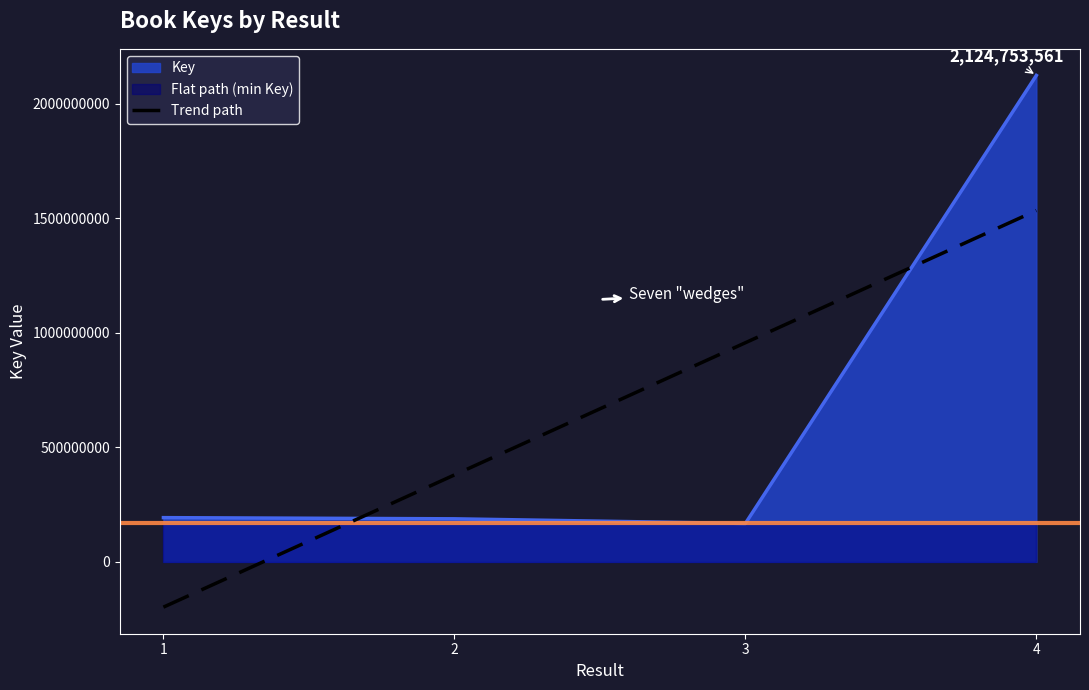

Where does the data first go above 193053461?

4